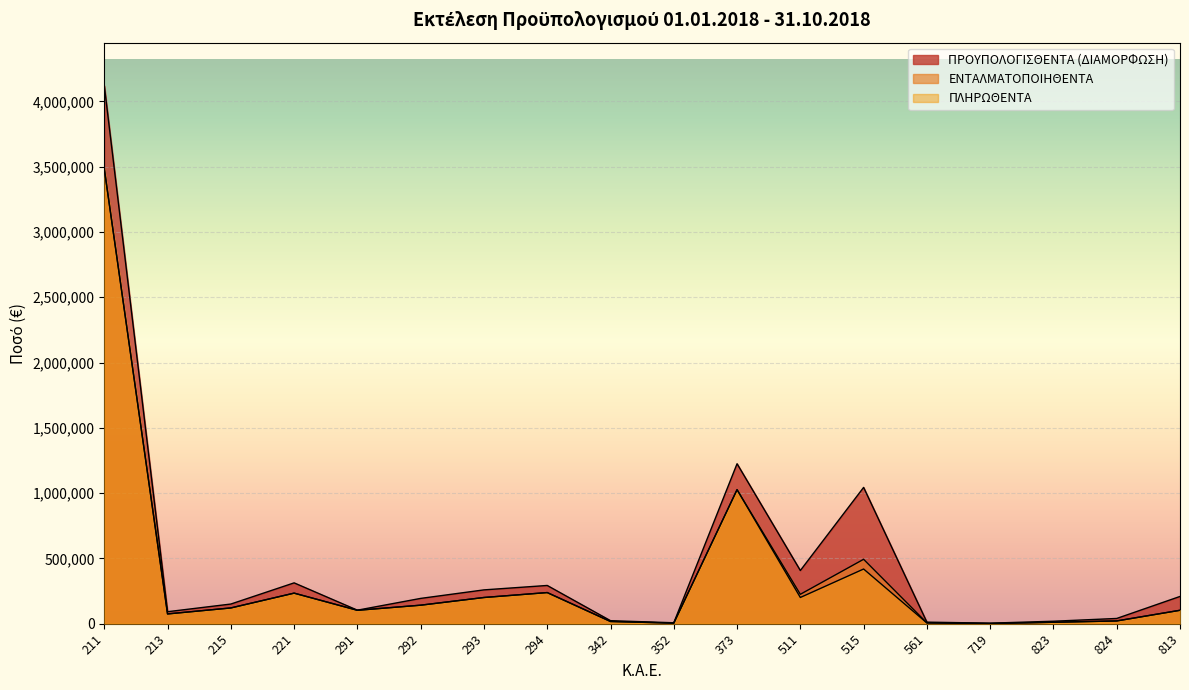

What is the sum of the ΕΝΤΑΛΜΑΤΟΠΟΙΗΘΕΝΤΑ values at 292 and 342?

158520.2